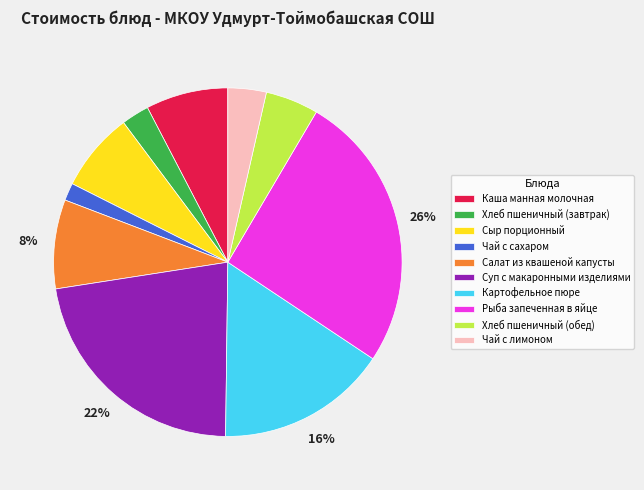

Does Каша манная молочная account for over 50% of the chart?

No